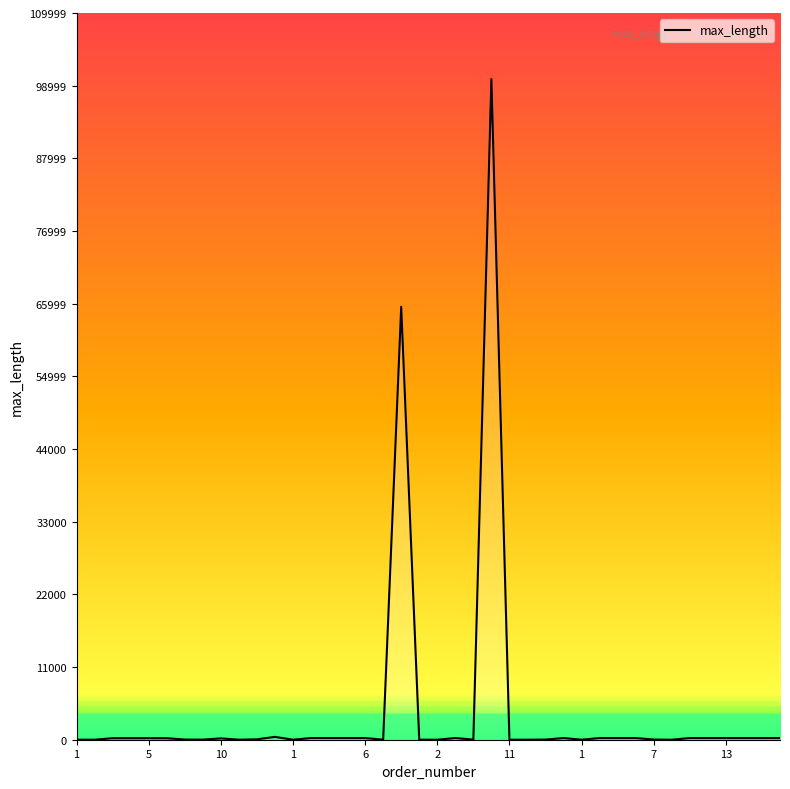

What is the ratio of the value at 1 to the value at 36?

0.1